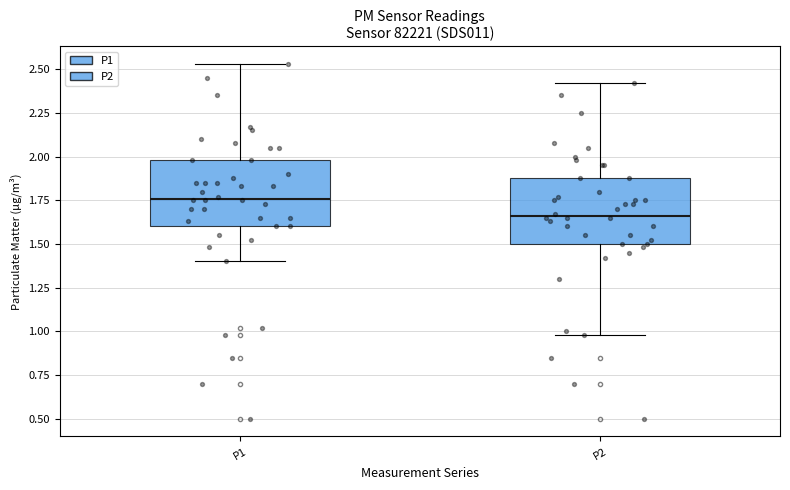

Reading left to right, transcribe this box plot: for each box, give where its median line is, the range the box spans, and where its two whiskers end, as read against the y-axis. The values are not printed on the chart, so give them approximately, as read against the axis.

P1: median 1.75, box 1.60 to 2.00, whiskers 1.40 to 2.55
P2: median 1.65, box 1.50 to 1.90, whiskers 1.00 to 2.40